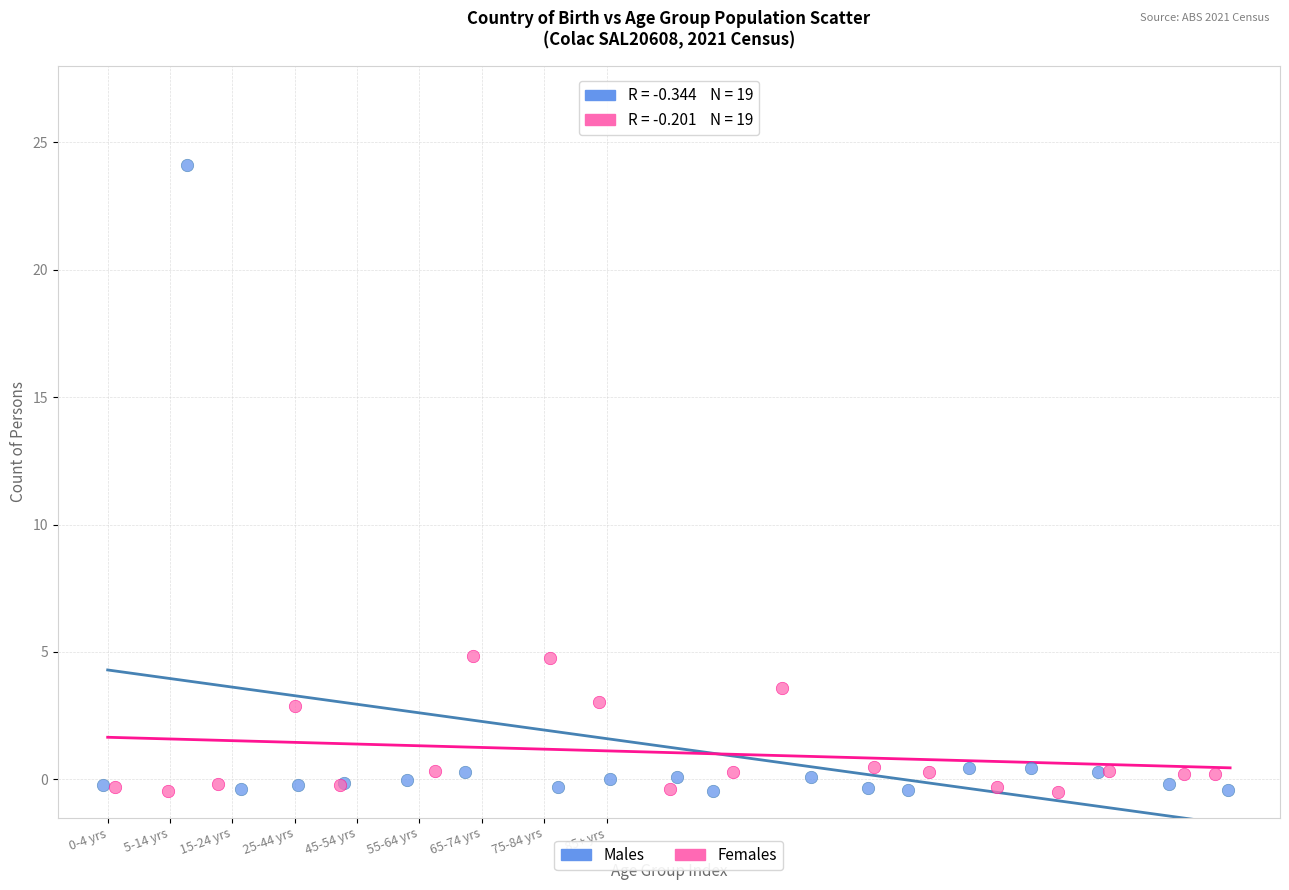

Which series has the largest Y range (max minus min)?

Males